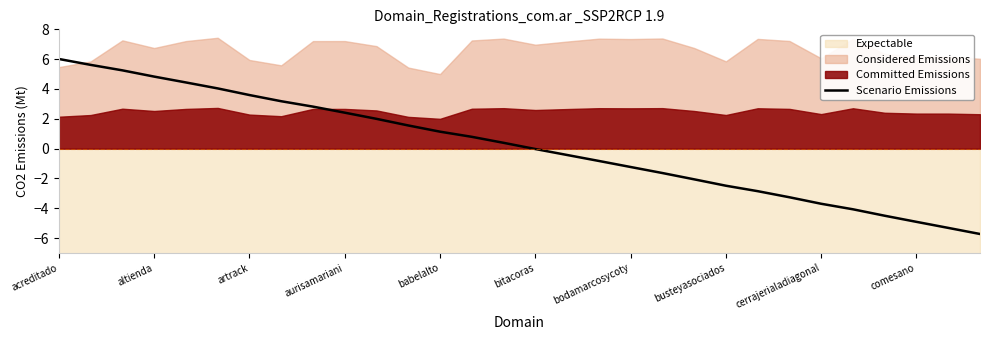

What is the label of the 30th point from the left?

29